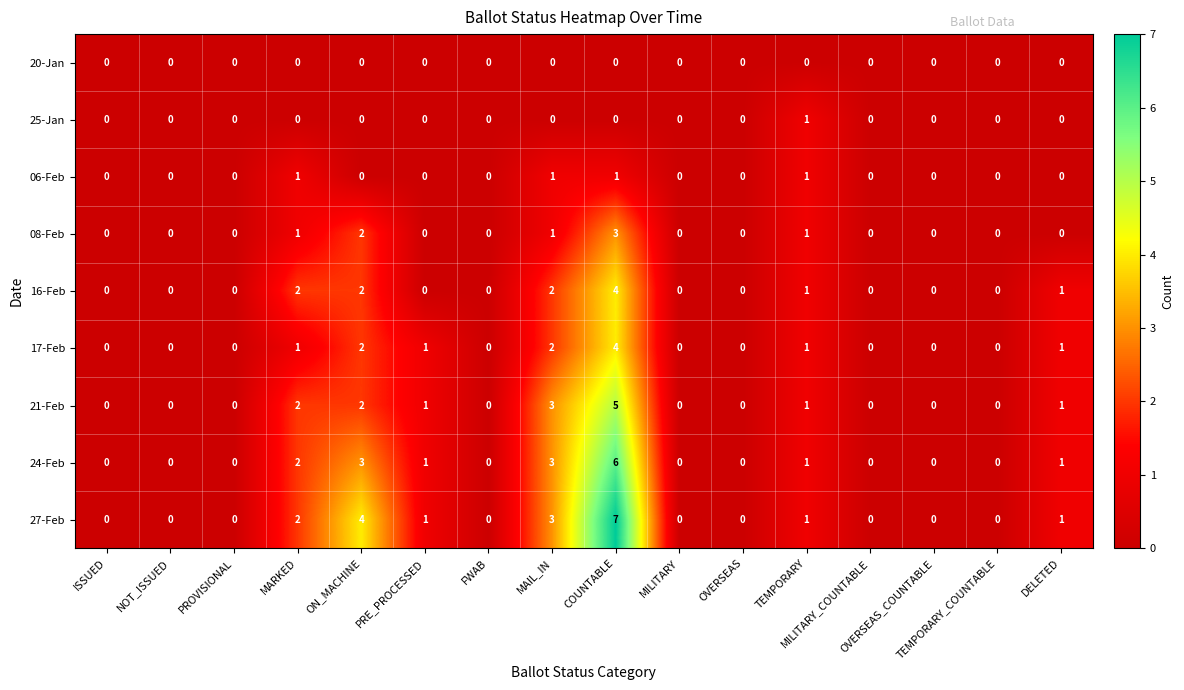

Which series has the largest total across all categories?

27-Feb